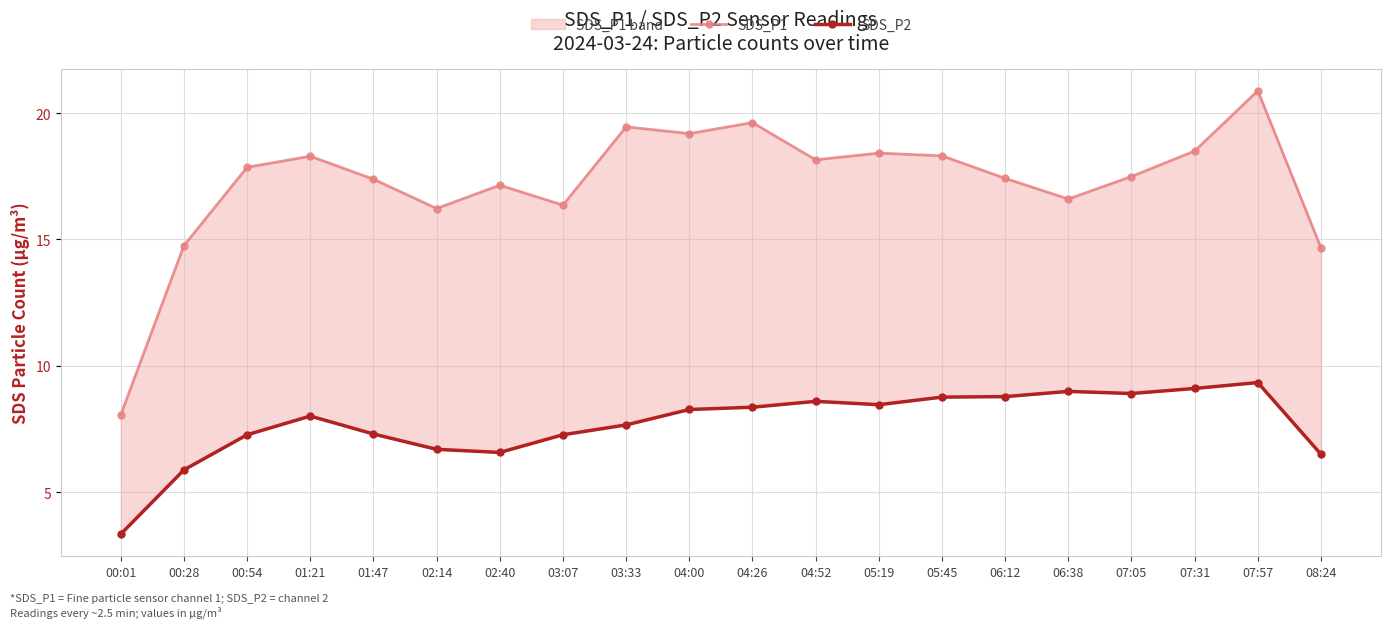

At which category is the sum across all series the highest?

07:57